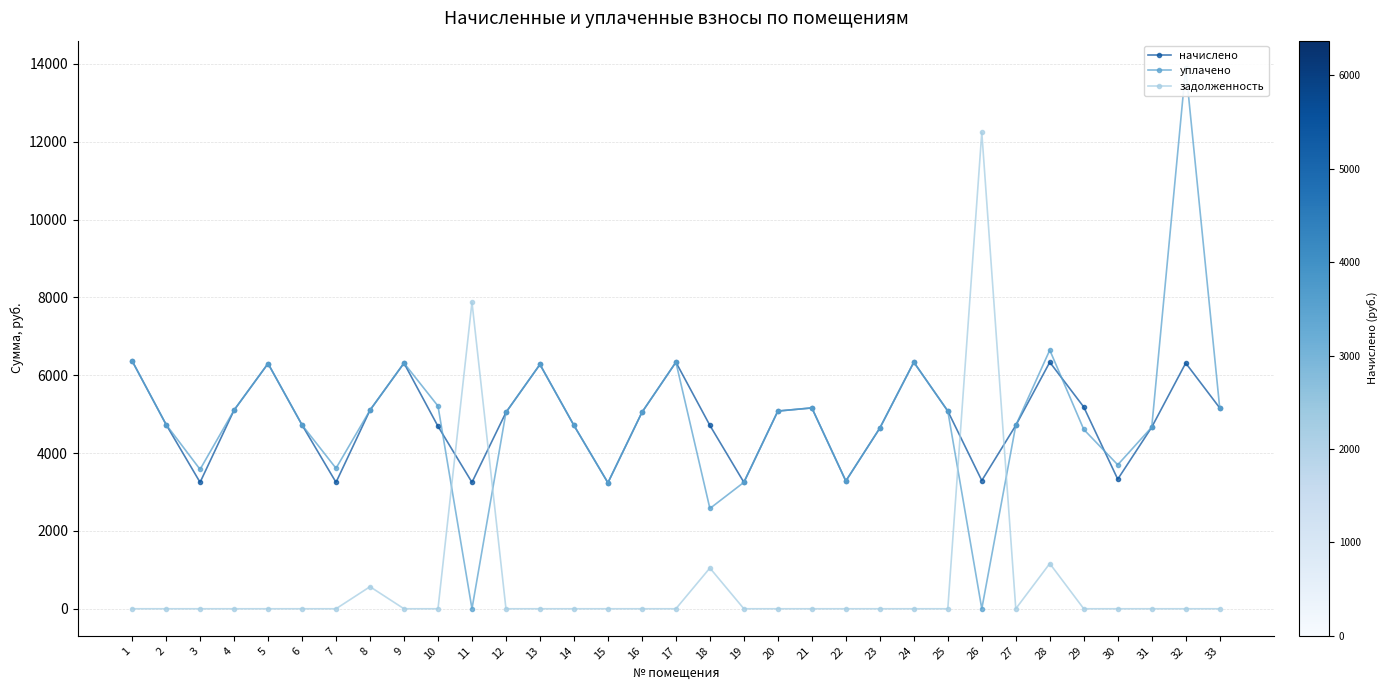

What is the difference between the highest and lowest values at 22?

3283.2